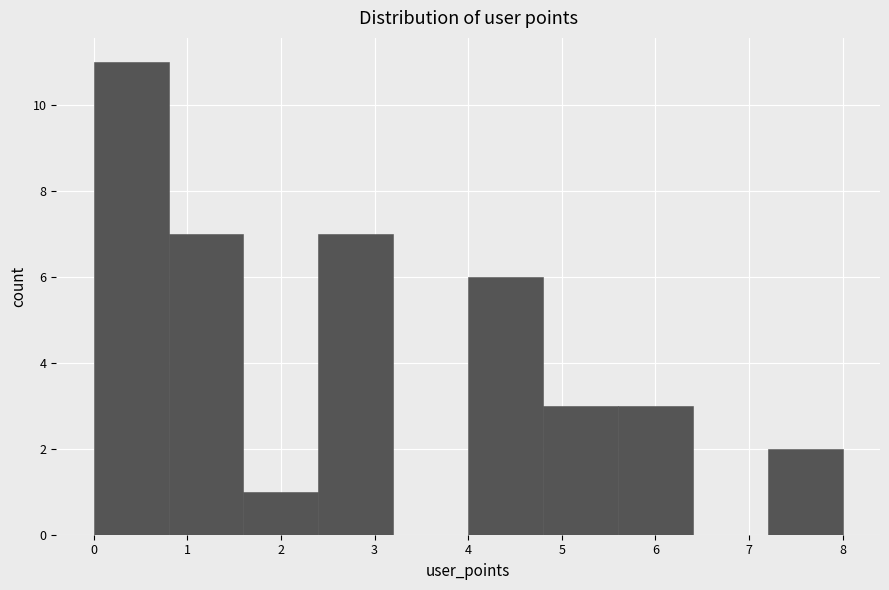

Over which range of the x-axis is the bar tallest?

0.0 to 0.8